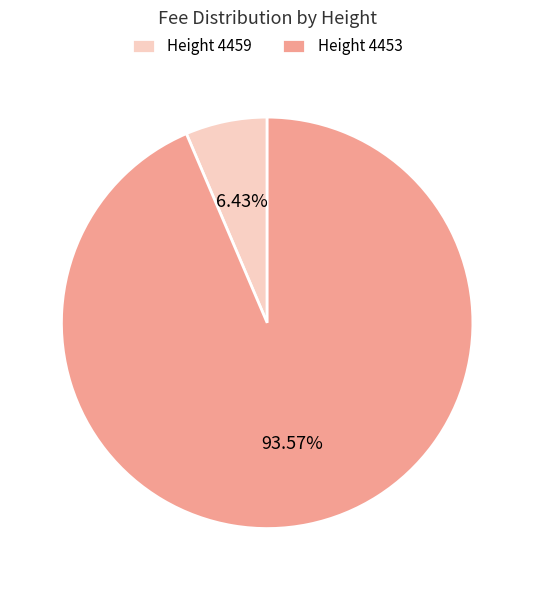

Is there any slice that represents more than half of the pie?

Yes